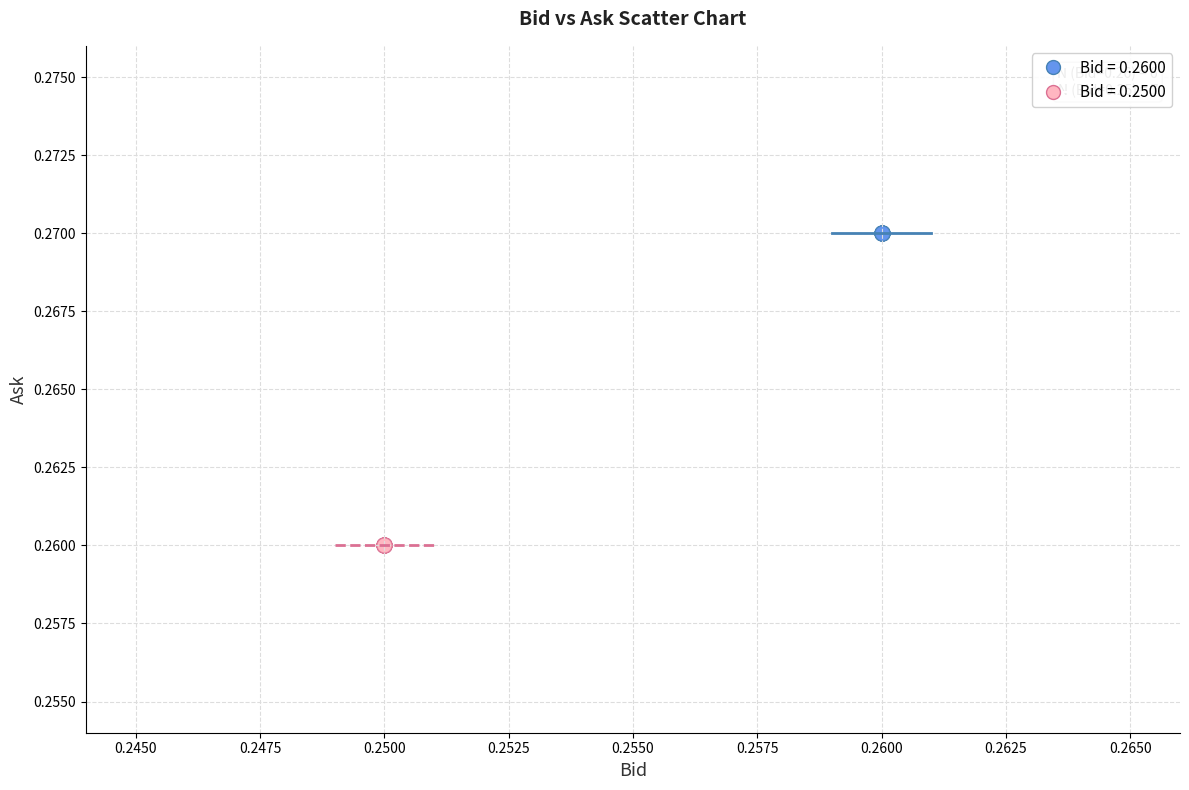

Which series contains the highest Y value?

Bid = 0.2600